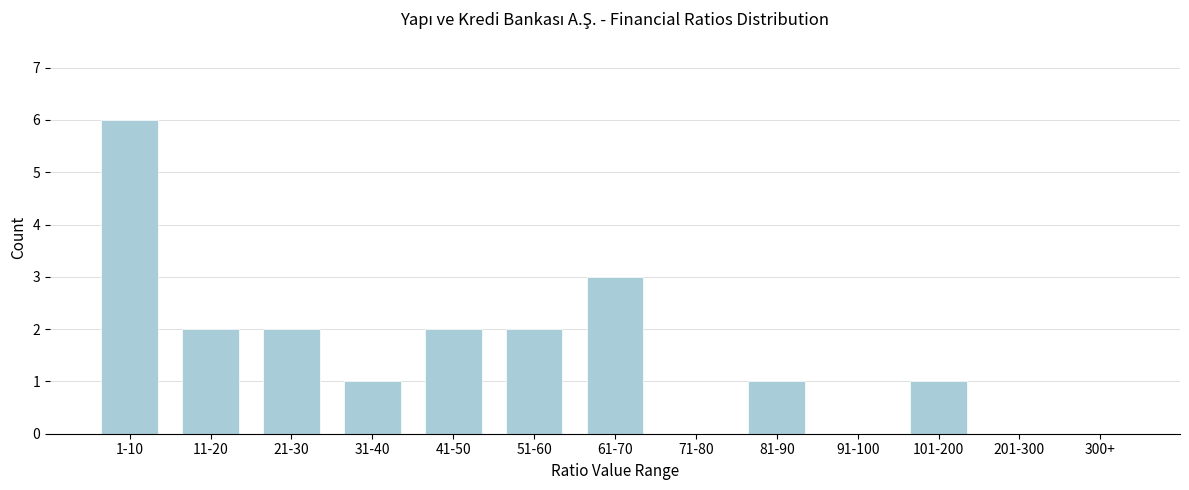

Reading left to right, extract all data points from this chart.

1-10=6	11-20=2	21-30=2	31-40=1	41-50=2	51-60=2	61-70=3	71-80=0	81-90=1	91-100=0	101-200=1	201-300=0	300+=0